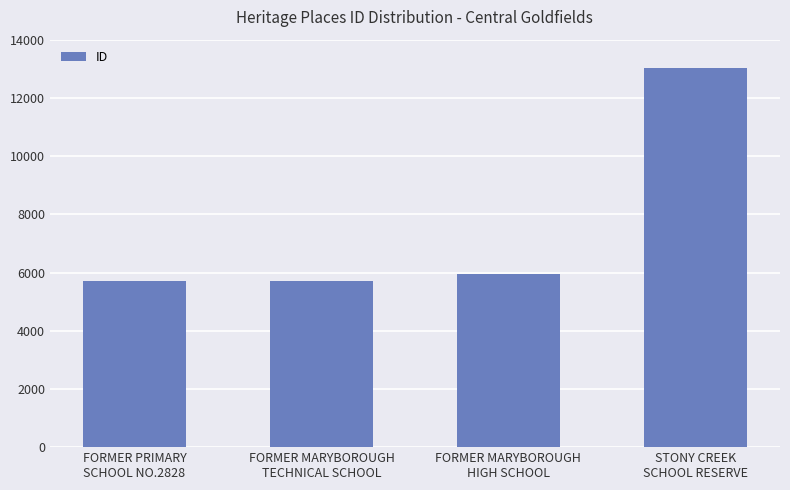

At which label is the value closest to 9358?

FORMER MARYBOROUGH
HIGH SCHOOL